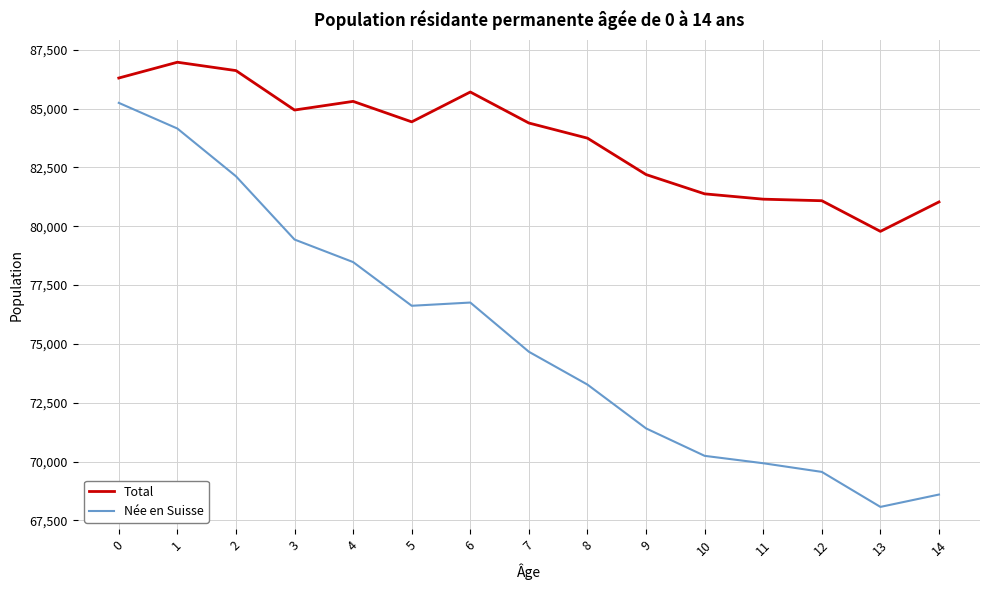

List the series in order of their peak value, highest first.

Total, Née en Suisse